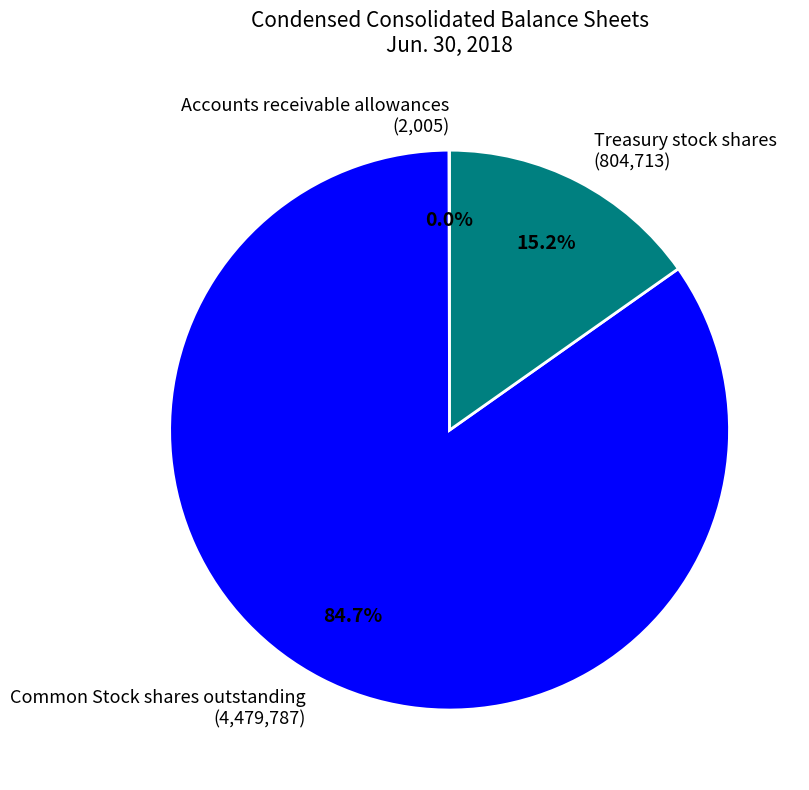

Is there a majority slice in this chart?

Yes